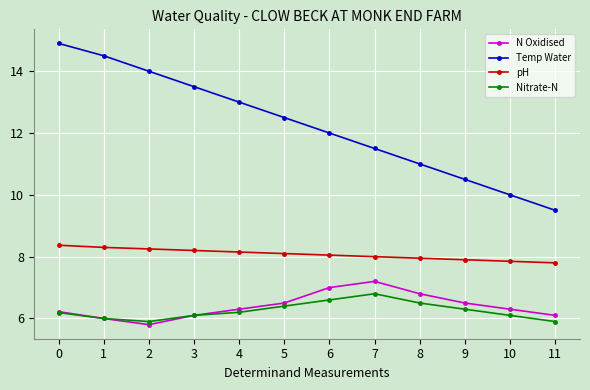

What is the spread (max minus min) of values at 2?

8.2